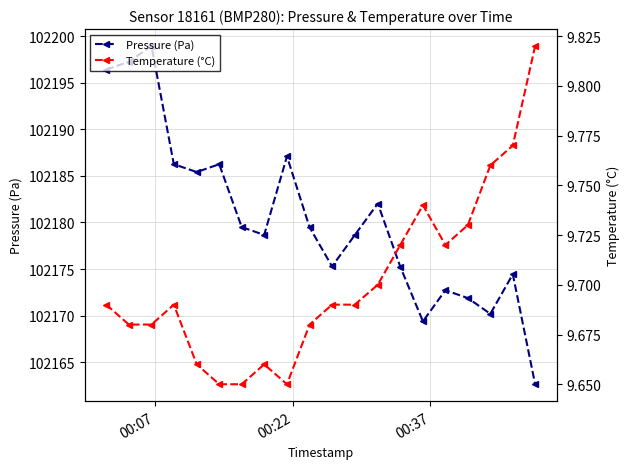

True or false: Pressure (Pa) and Temperature (°C) intersect in this chart.

False